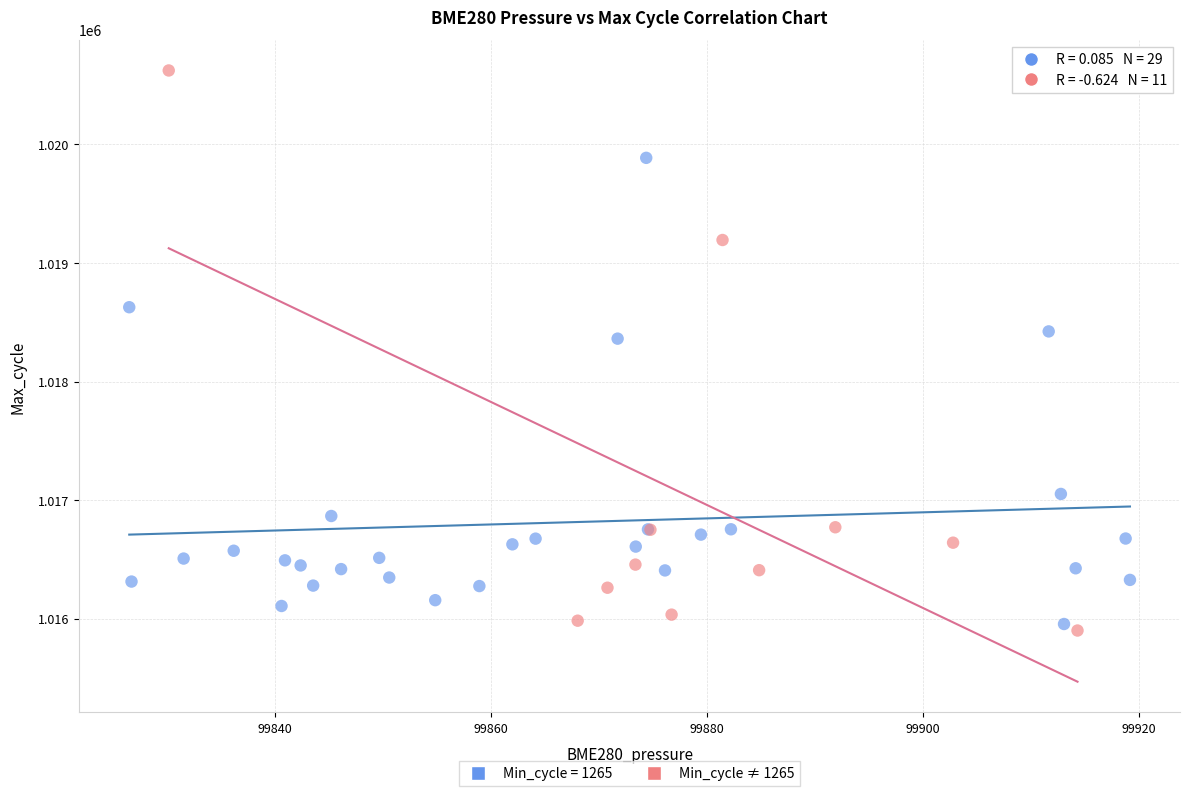

Which series reaches the maximum Y coordinate?

Min_cycle ≠ 1265